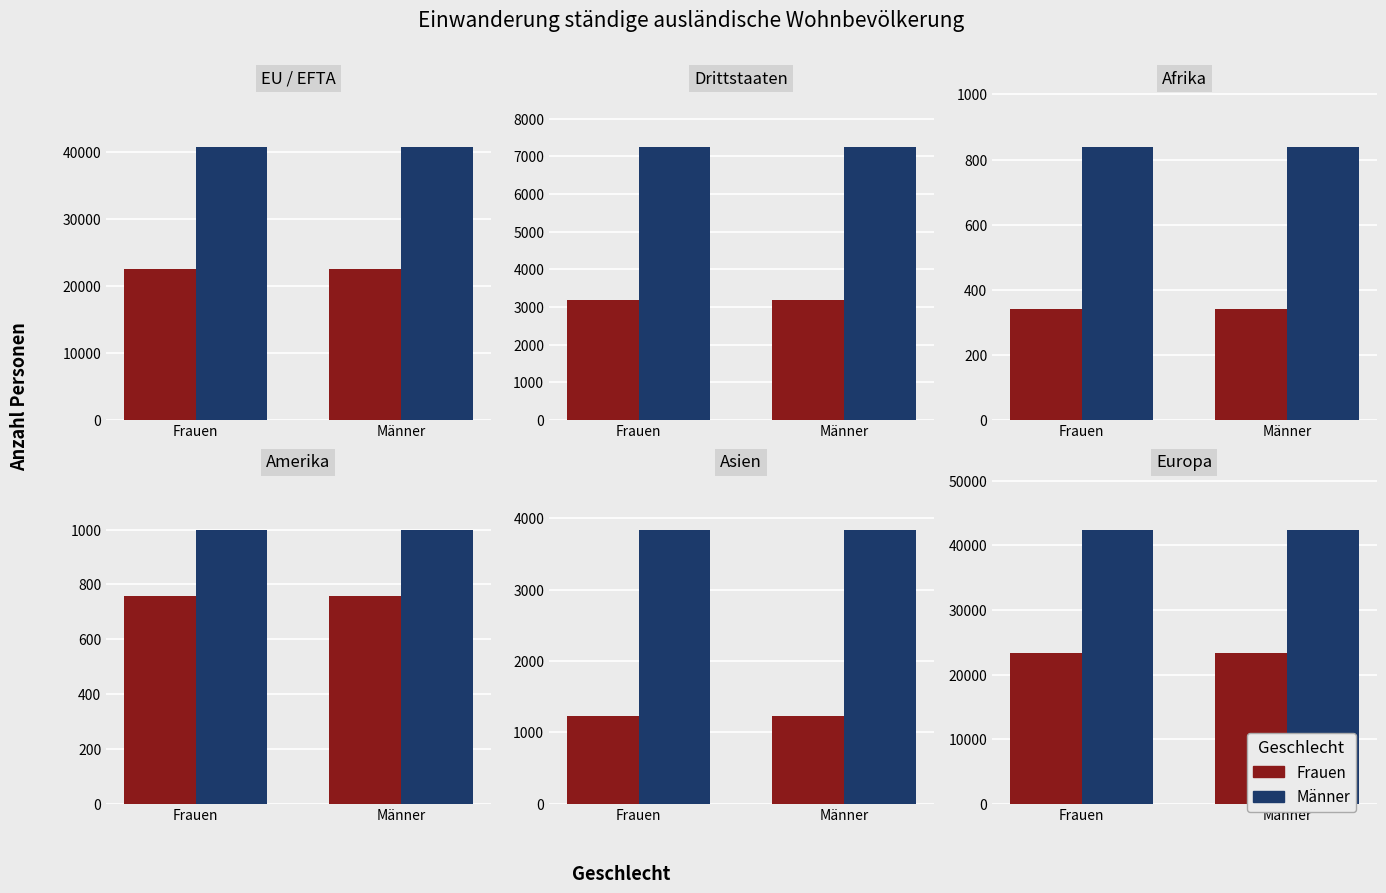

How many bars are there in each group?

2